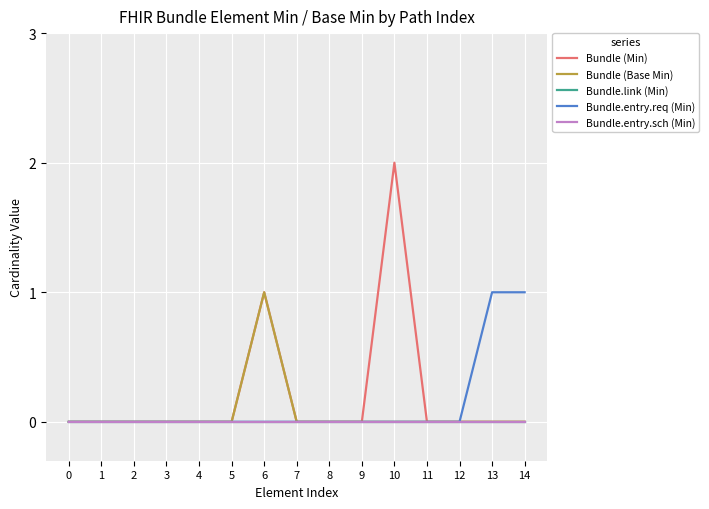

True or false: Bundle (Min) and Bundle.entry.req (Min) cross at least once.

False